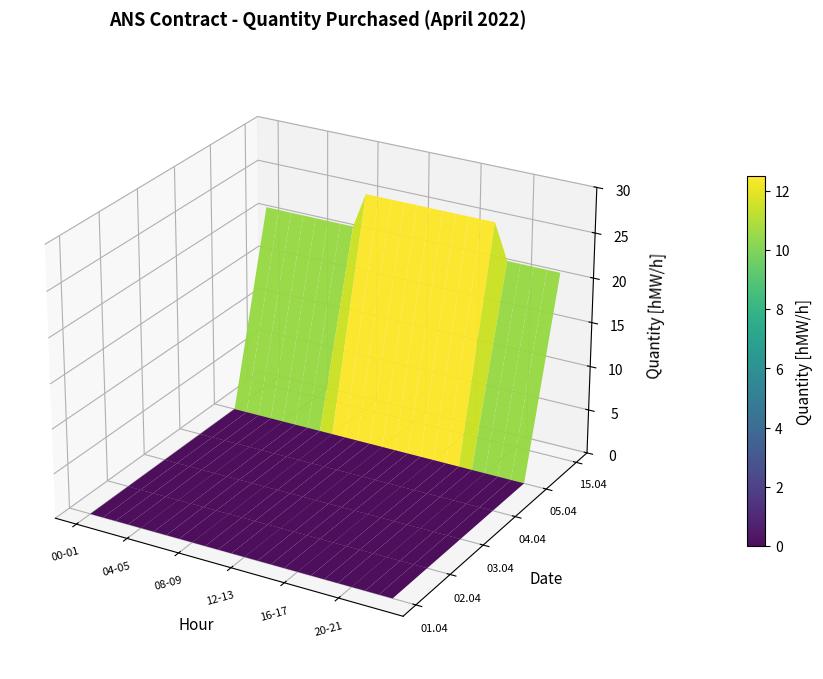

True or false: 05.04 and 01.04 intersect in this chart.

False